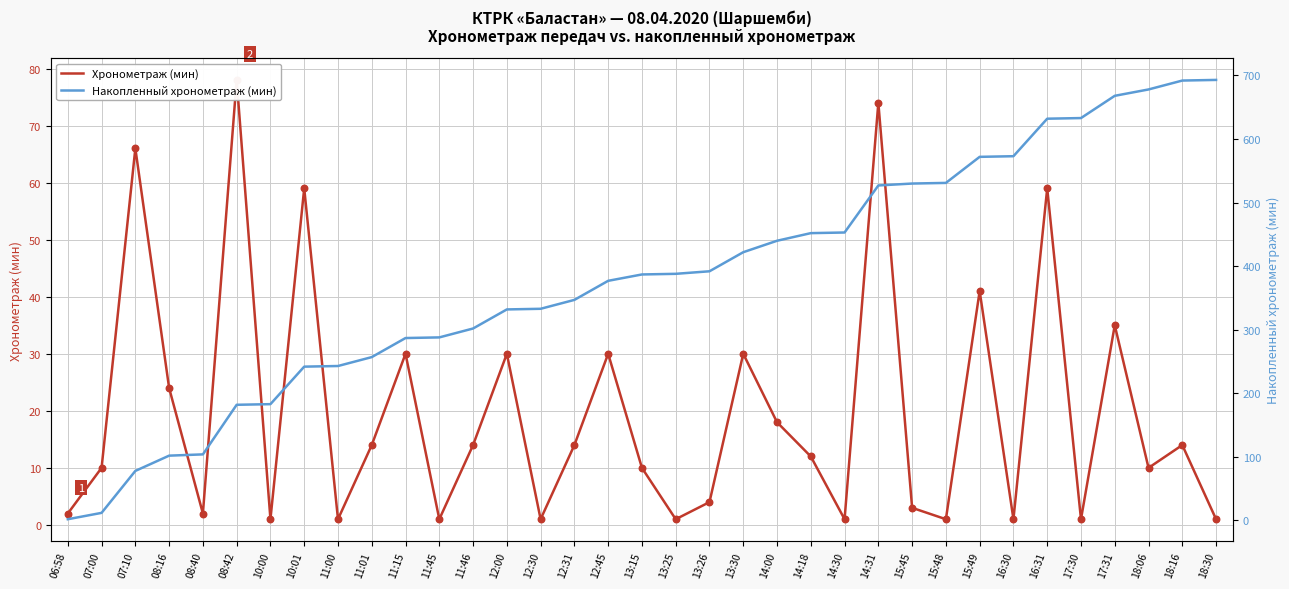

At which category is the sum across all series the highest?

18:16